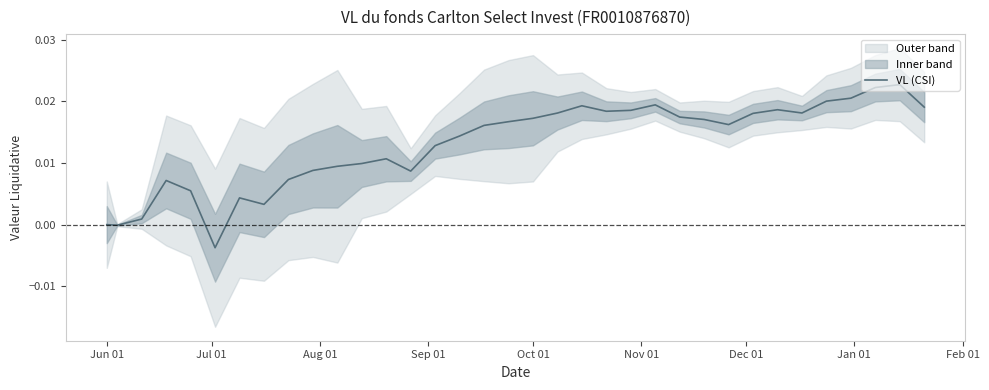

True or false: there are more than 2 points higher than both neighbors.

True